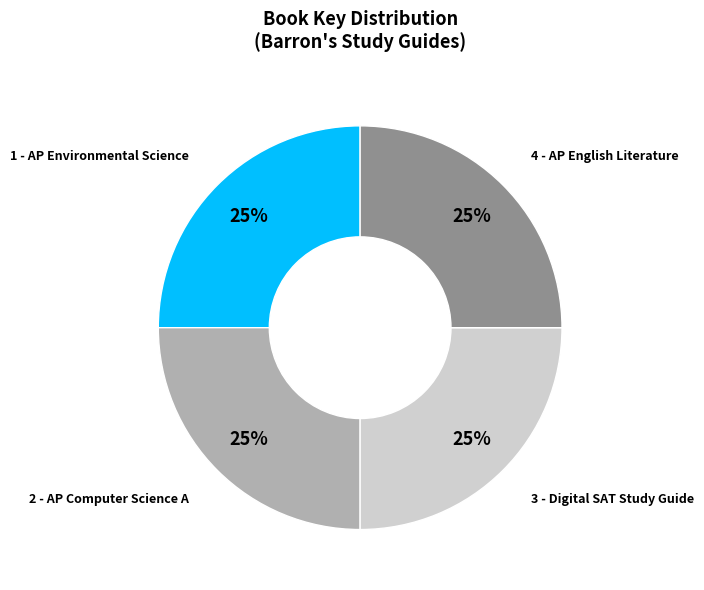

Is there any slice that represents more than half of the pie?

No